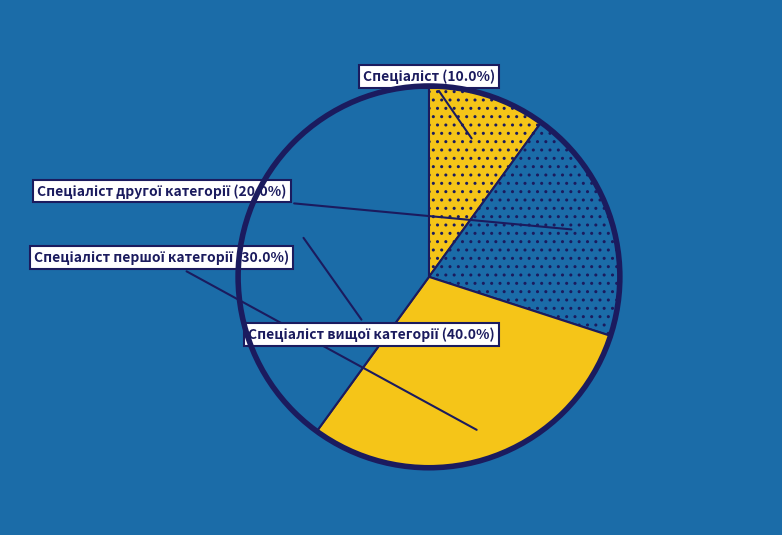

Is there any slice that represents more than half of the pie?

No